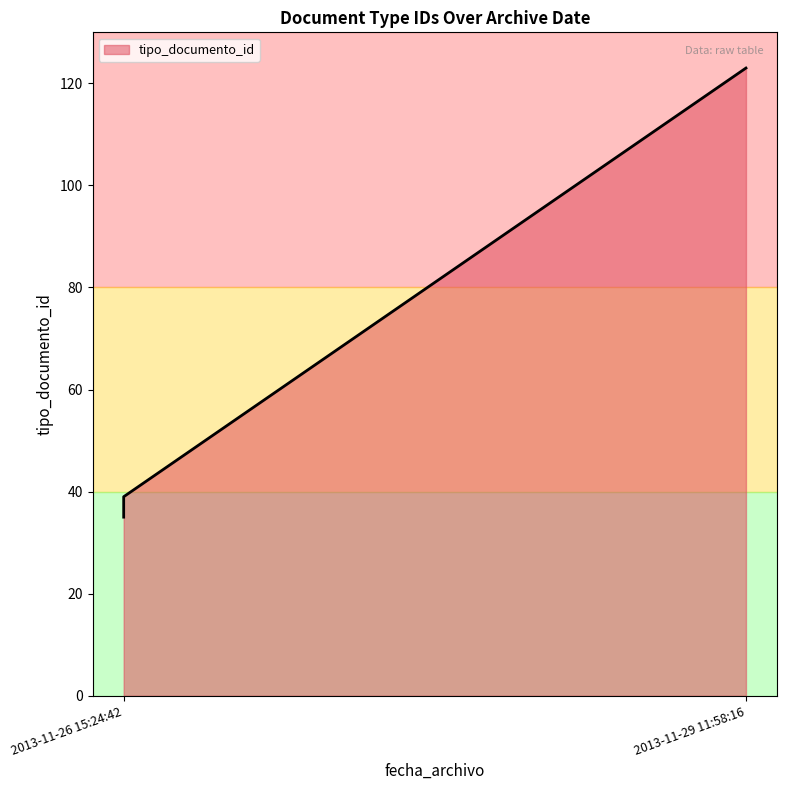

How many lines are shown in the chart?

1